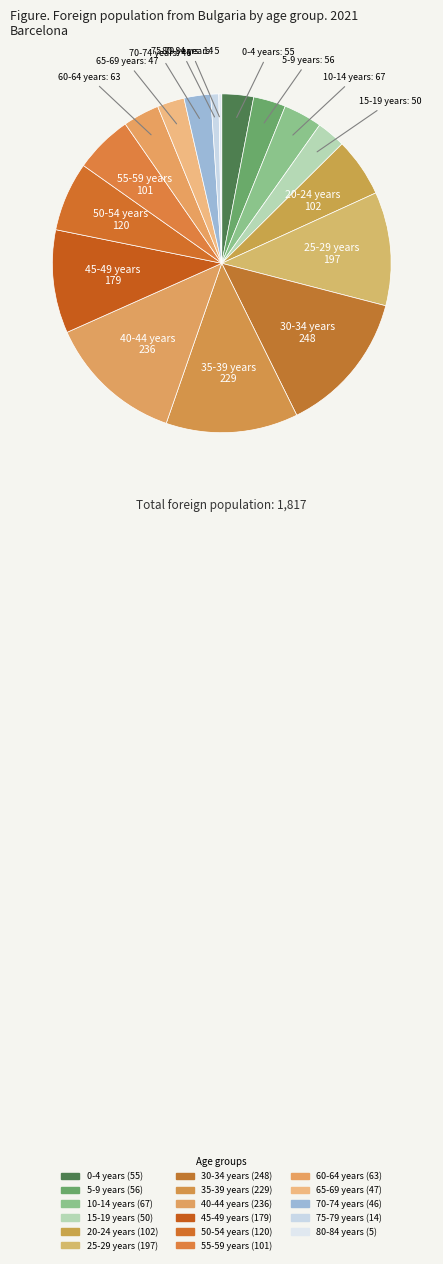

Do 70-74 years and 30-34 years together represent more than half of the pie?

No